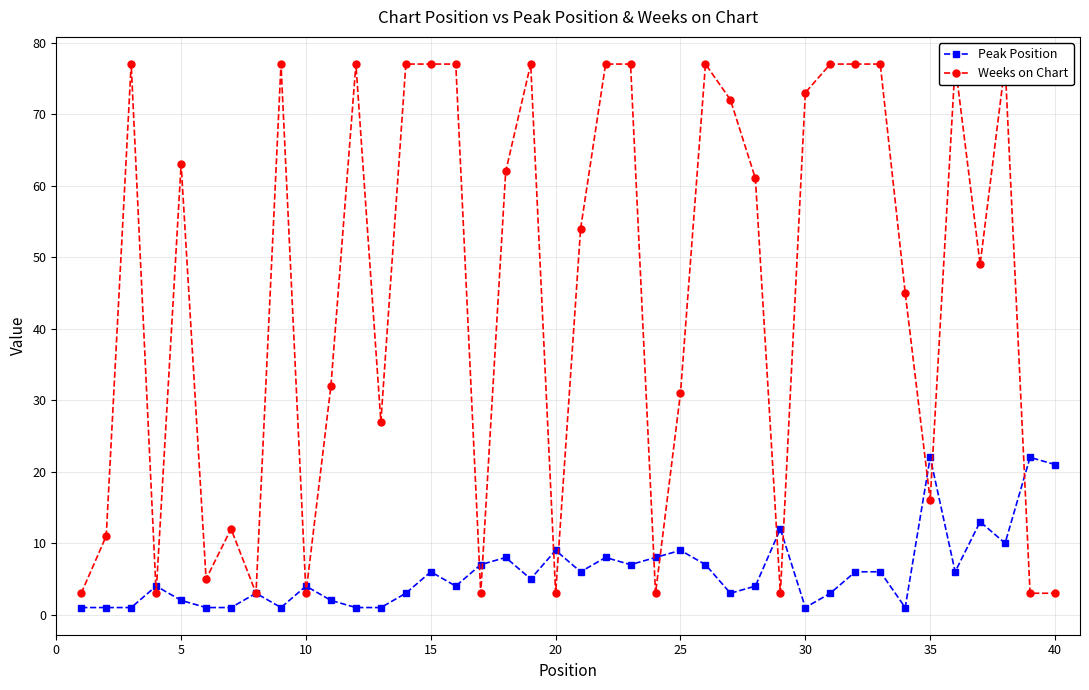

The value of Peak Position at 10 is 7. True or false?

False